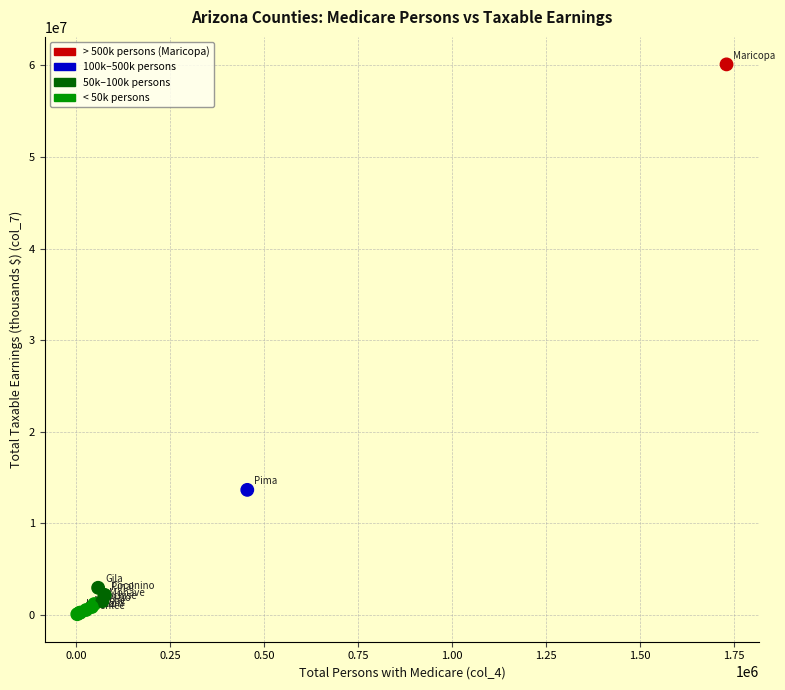

What Y value in the scatter plot is closest to 30103582?

13670836